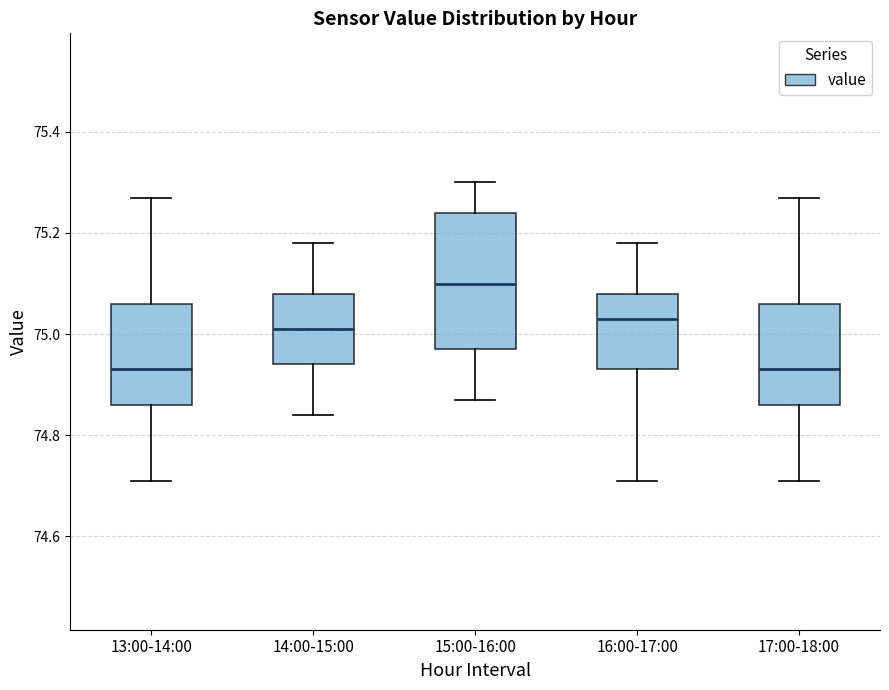

Reading left to right, transcribe this box plot: for each box, give where its median line is, the range the box spans, and where its two whiskers end, as read against the y-axis. The values are not printed on the chart, so give them approximately, as read against the axis.

13:00-14:00: median 74.94, box 74.86 to 75.06, whiskers 74.72 to 75.28
14:00-15:00: median 75.02, box 74.94 to 75.08, whiskers 74.84 to 75.18
15:00-16:00: median 75.10, box 74.98 to 75.24, whiskers 74.88 to 75.30
16:00-17:00: median 75.04, box 74.94 to 75.08, whiskers 74.72 to 75.18
17:00-18:00: median 74.94, box 74.86 to 75.06, whiskers 74.72 to 75.28